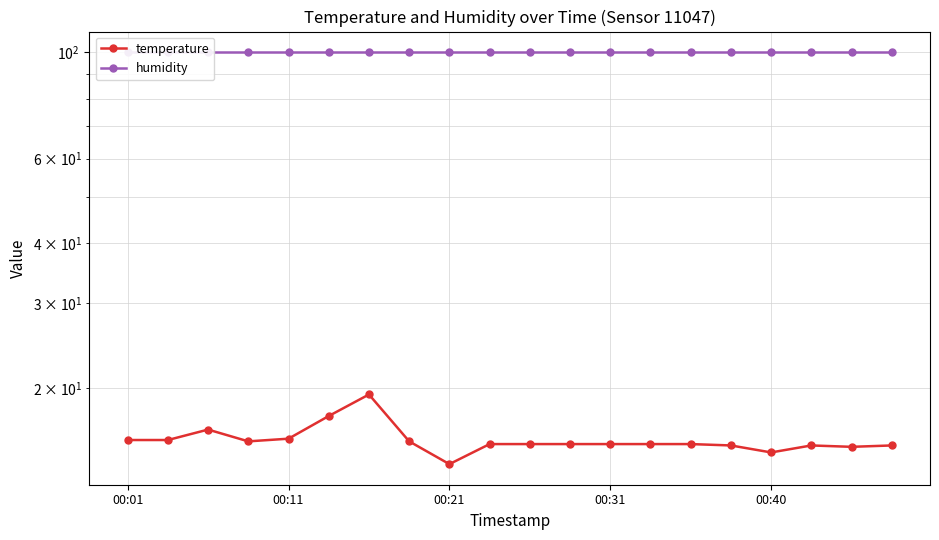

What is the total value across all series at 17?

115.1